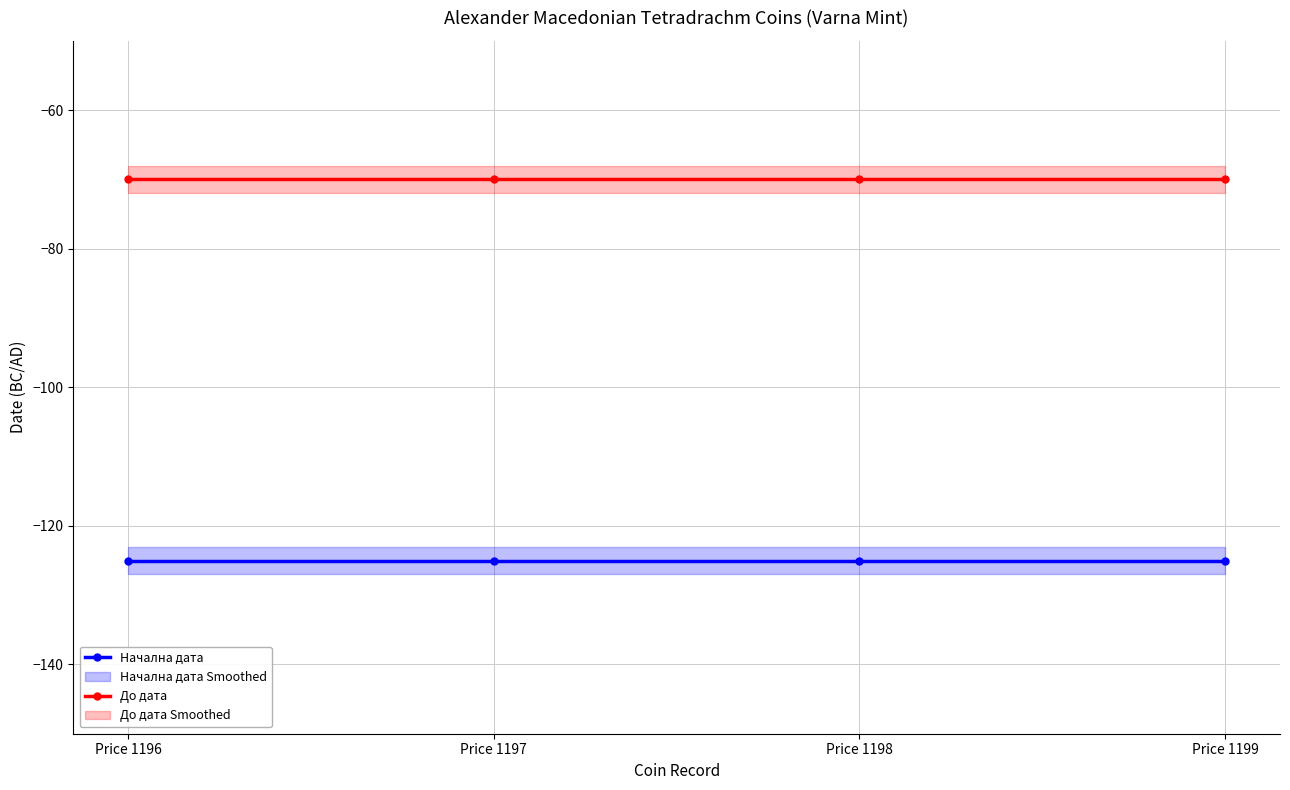

Rank the series by their average value, from lowest to highest.

Начална дата, До дата